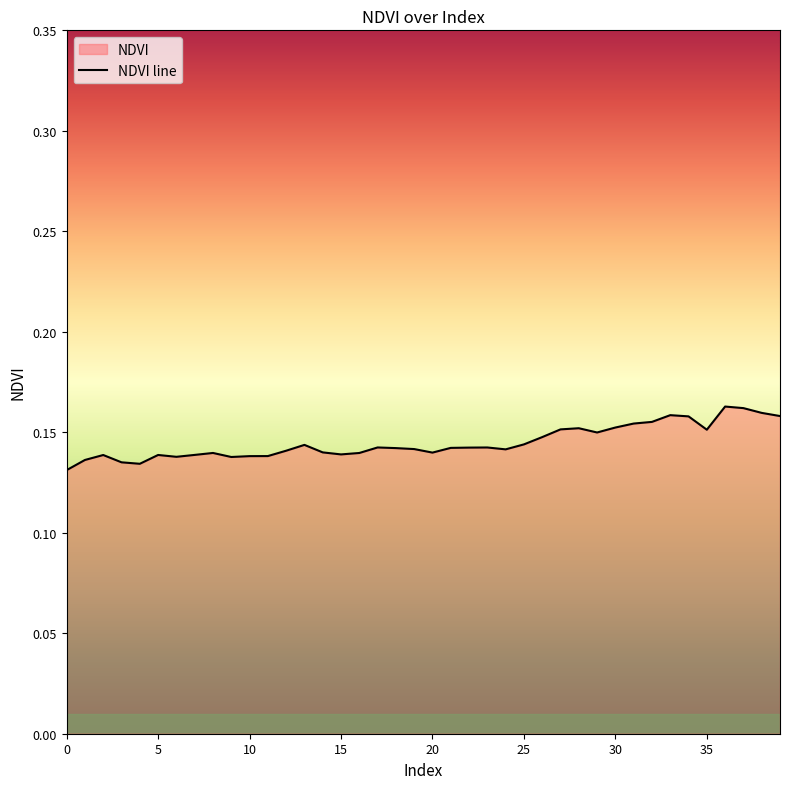

Between 10 and 35, which is larger?

35